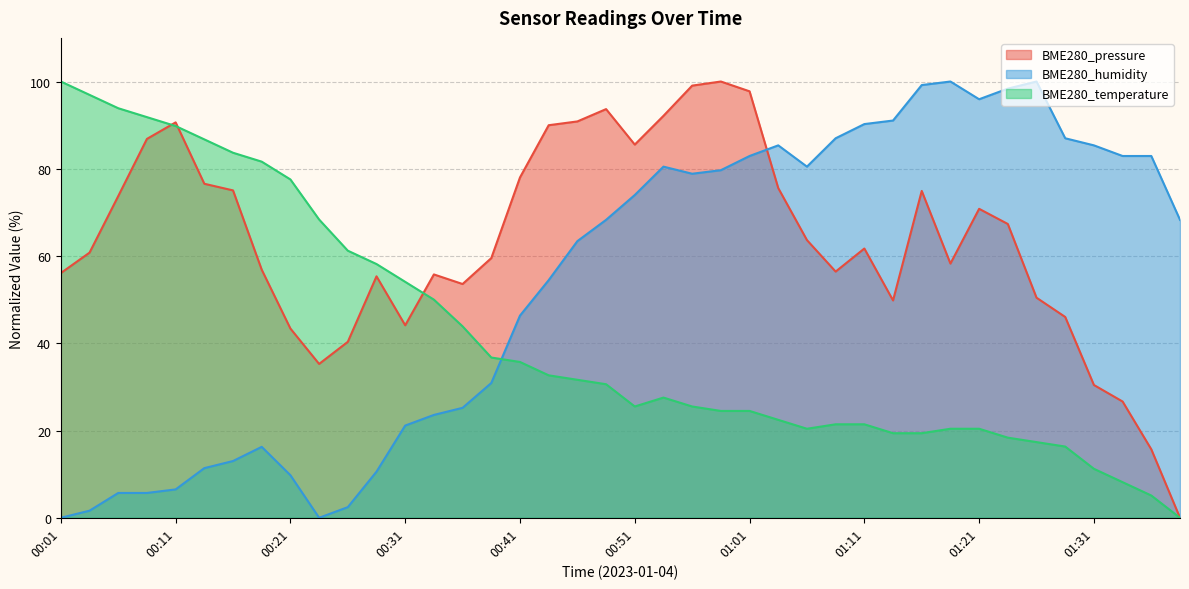

How many interior local valleys does the BME280_temperature series have?

2